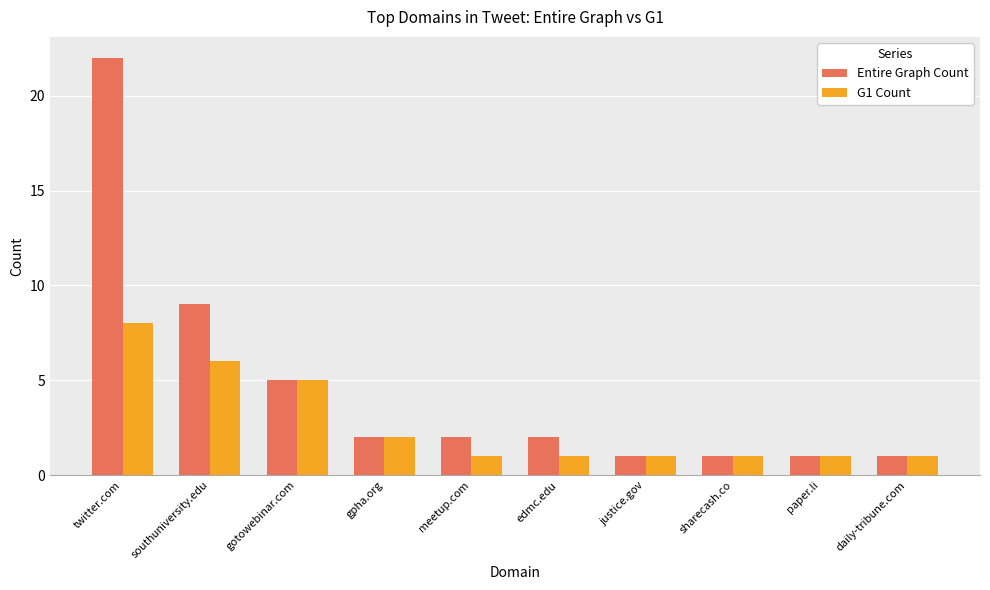

What is the sum of the Entire Graph Count values at justice.gov and twitter.com?

23